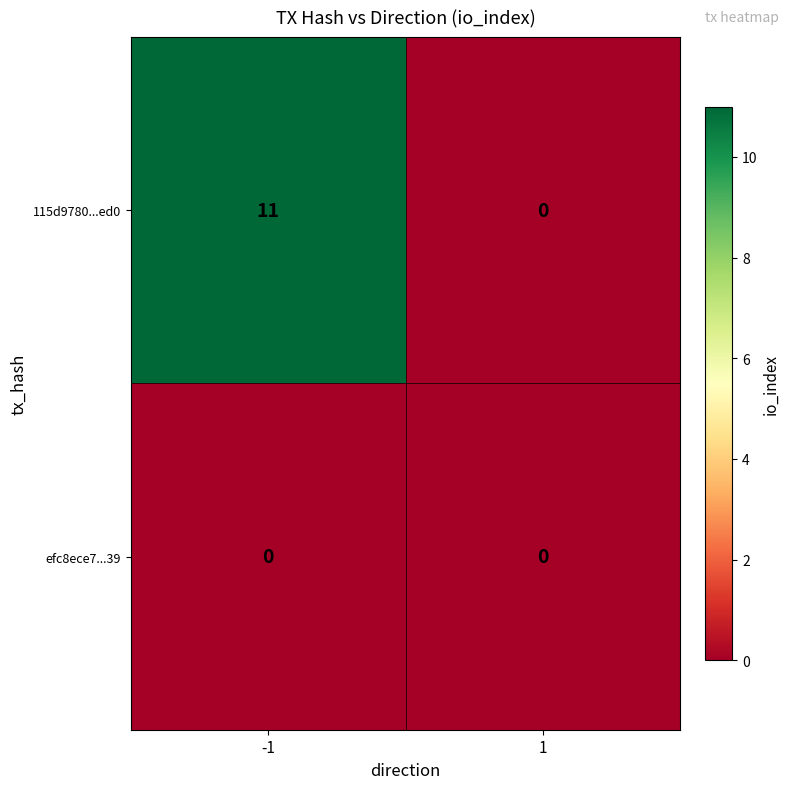

List the series in order of their peak value, lowest first.

efc8ece7...39, 115d9780...ed0